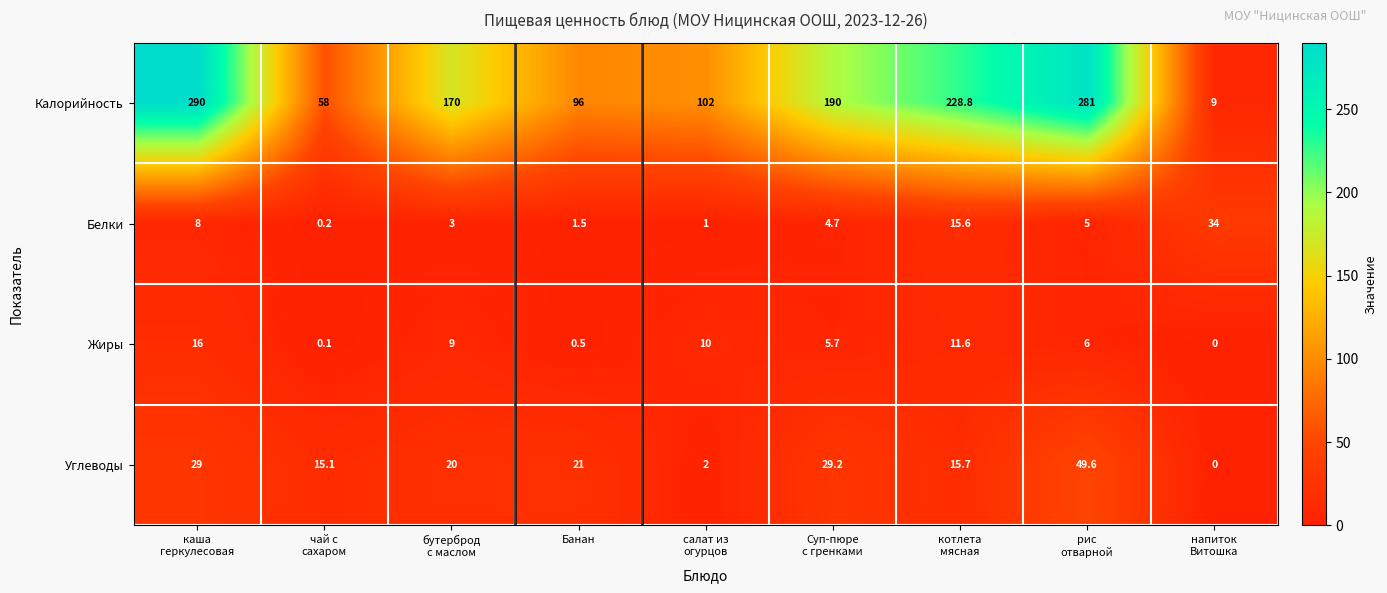

What is the difference between the second highest and second lowest values in the Жиры series?

11.5